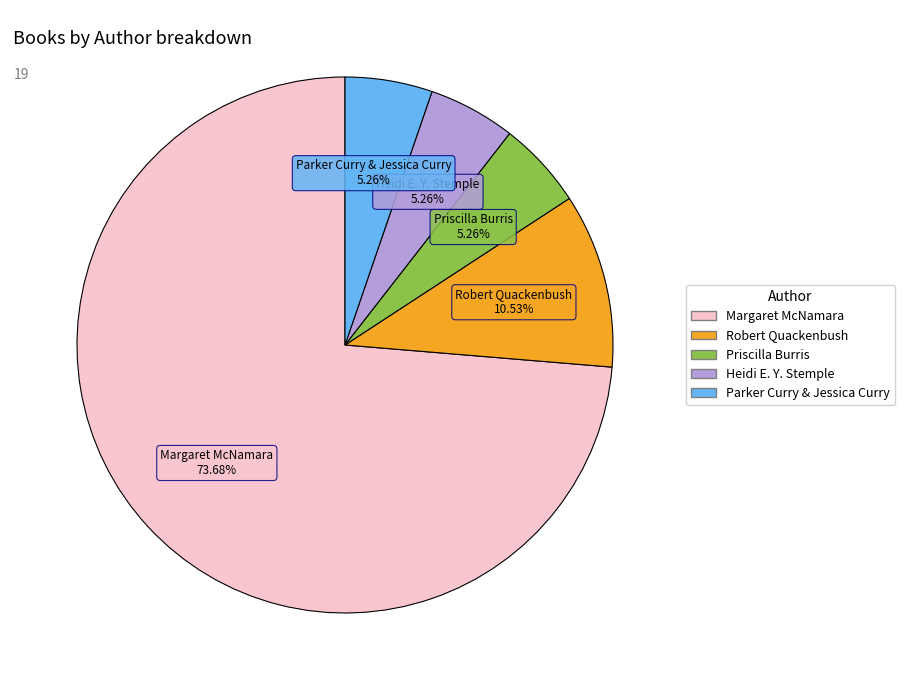

Which has a higher value, Heidi E. Y. Stemple or Margaret McNamara?

Margaret McNamara